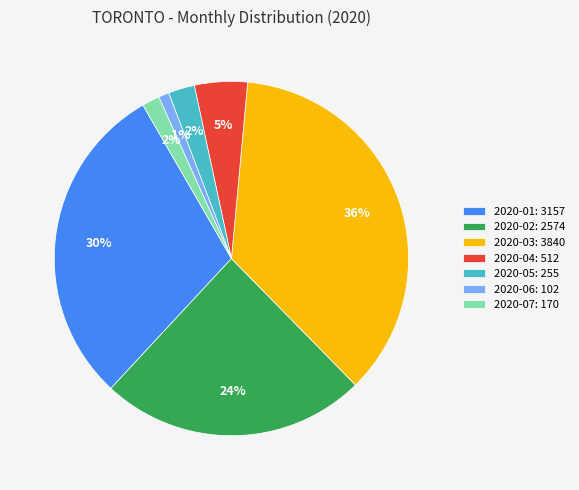

Which slice is the largest?

2020-03